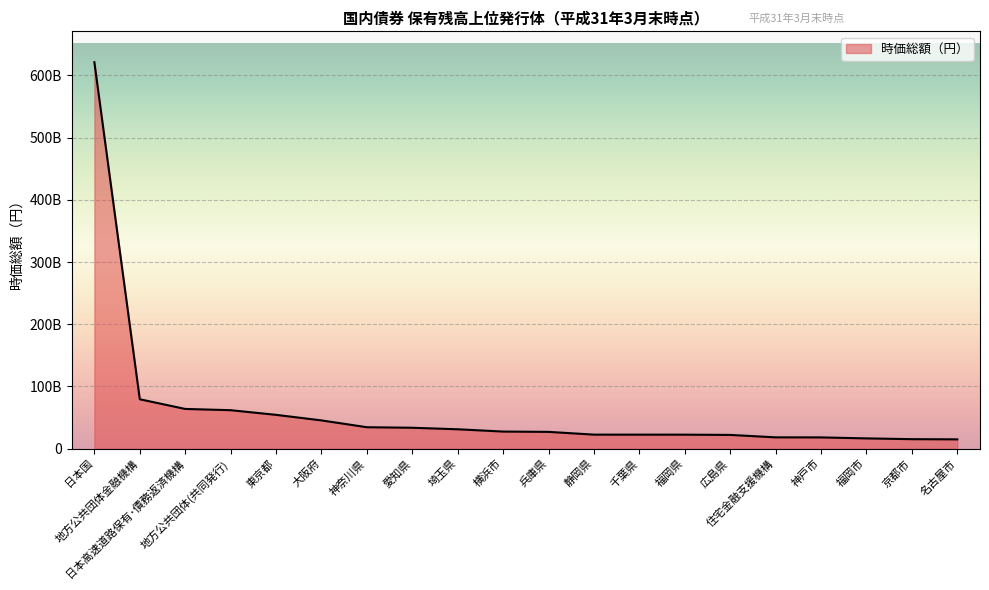

Is it true that the value at 福岡市 is 24952368267?

False